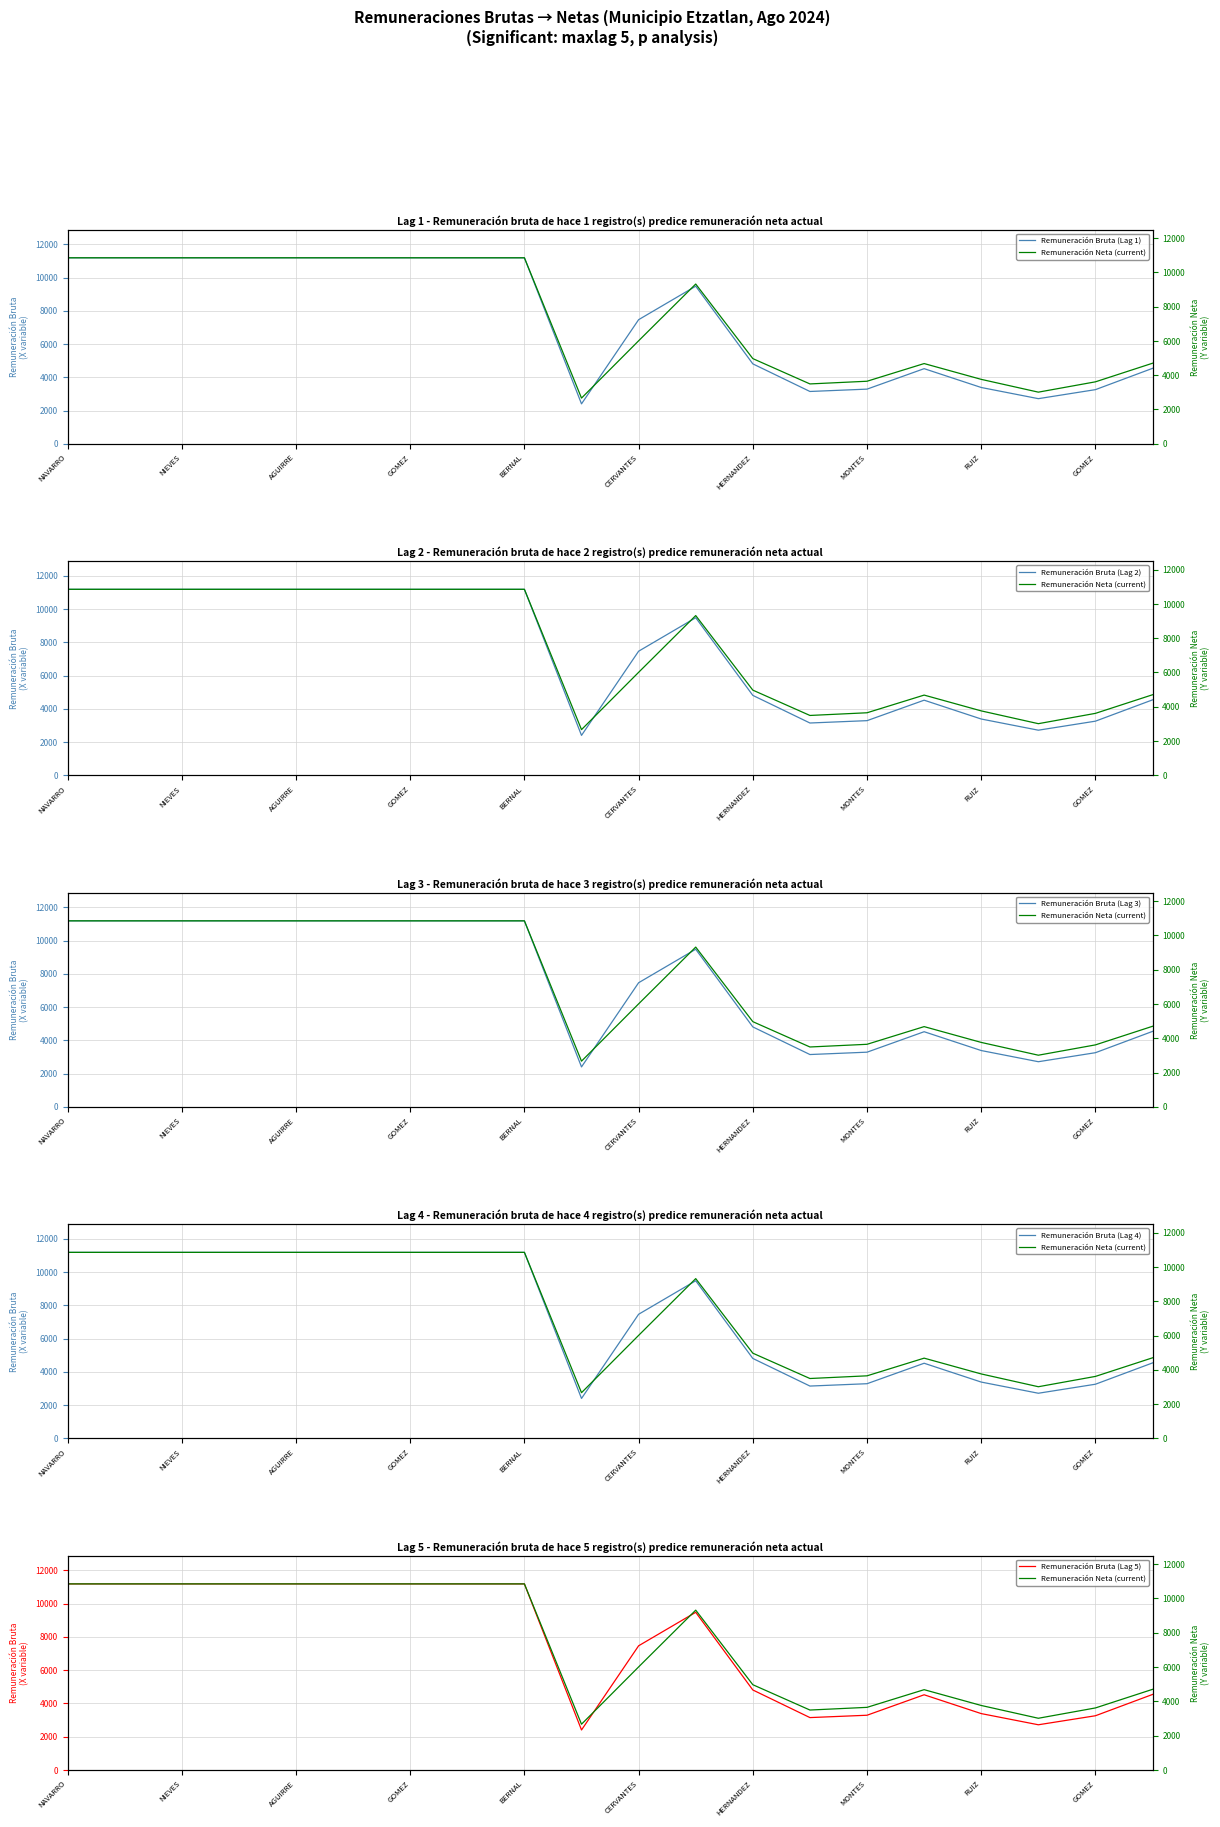

What value does the Remuneración Bruta (Lag 2) series have at 17?

2713.8